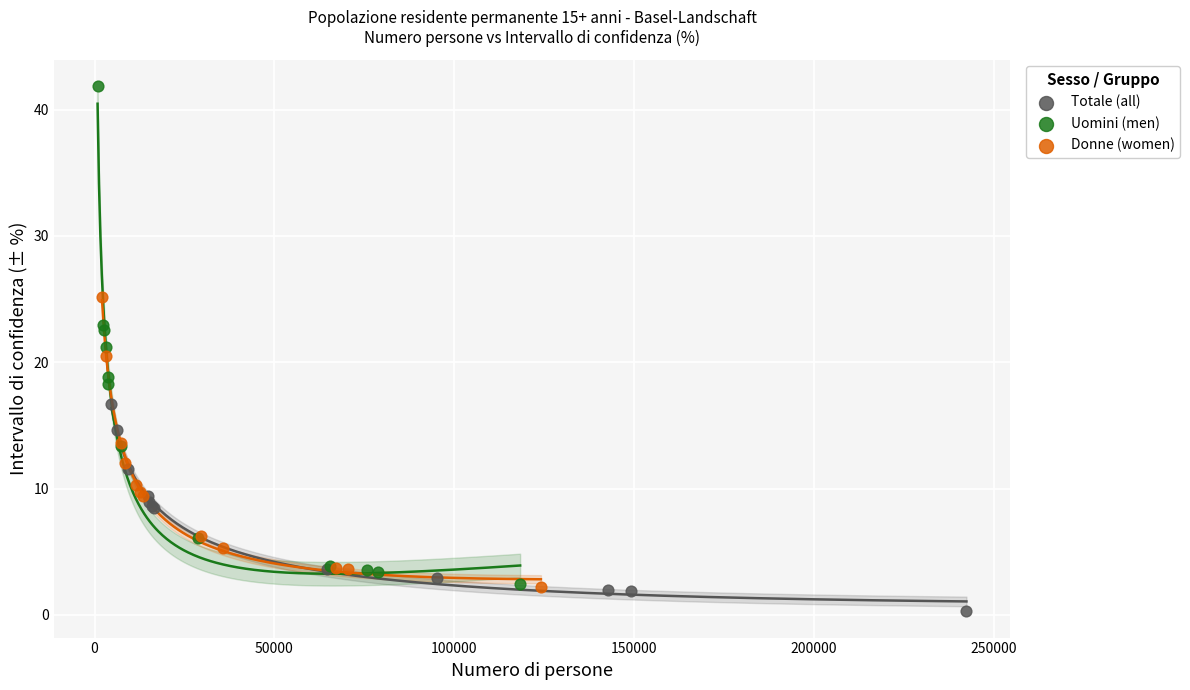

Which series contains the lowest Y value?

Totale (all)